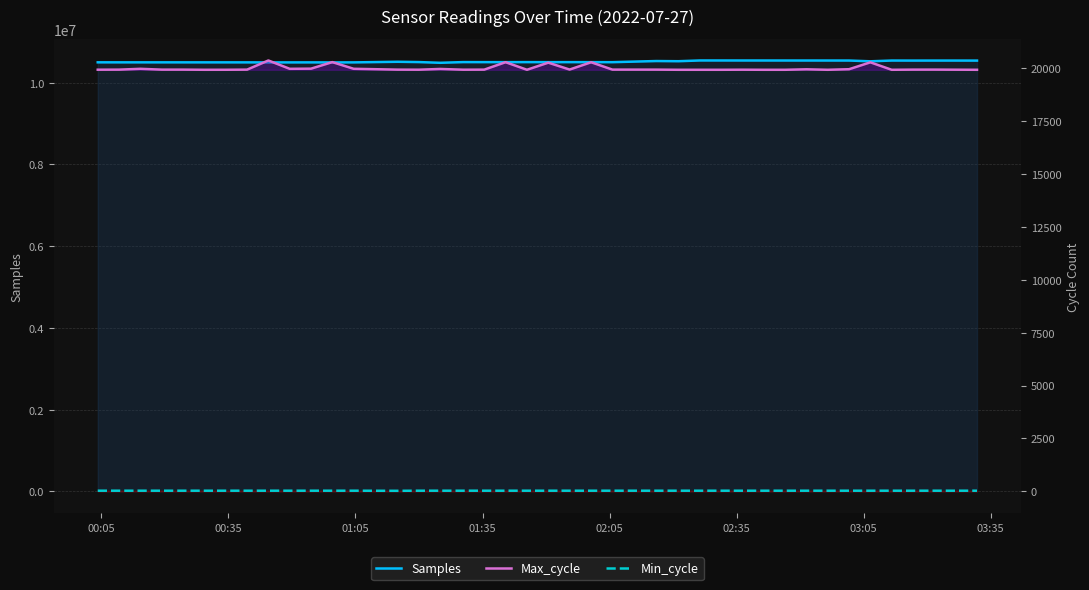

How many data points in Max_cycle are less than 19931?

16